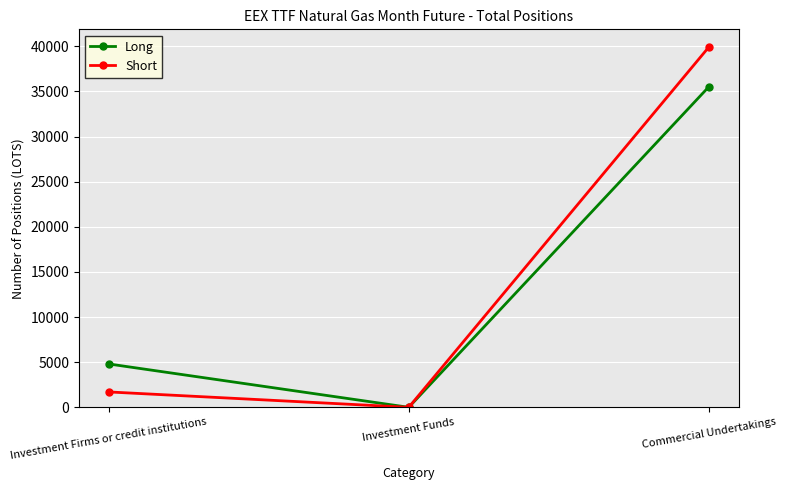

Reading left to right, transcribe all the data shown in this chart.

Long: 4803.0	0.0	35492.0
Short: 1704.0	0.0	39888.7